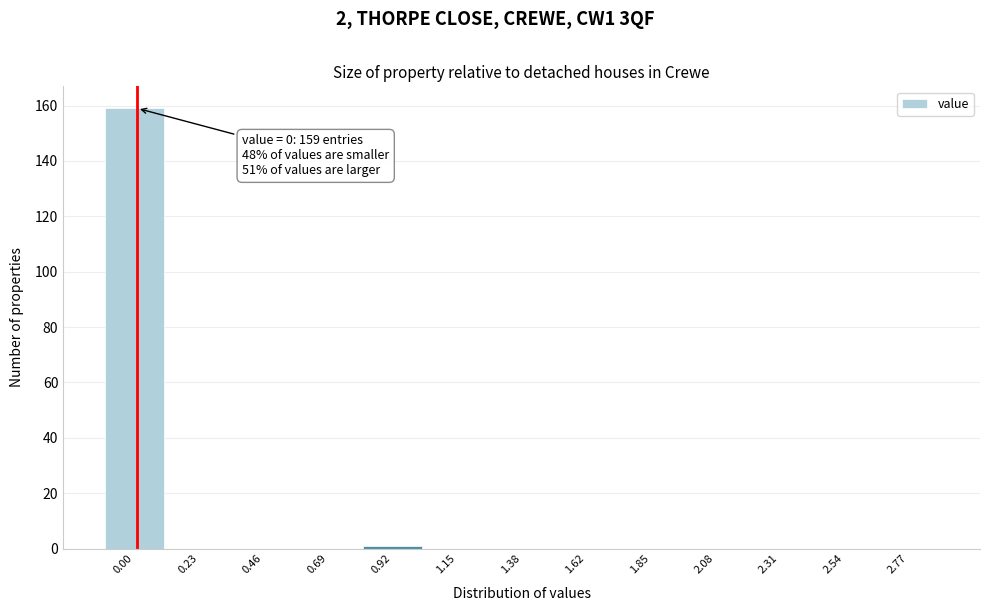

Reading left to right, transcribe all the data shown in this chart.

0.00=159	0.23=0	0.46=0	0.69=0	0.92=1	1.15=0	1.38=0	1.62=0	1.85=0	2.08=0	2.31=0	2.54=0	2.77=0